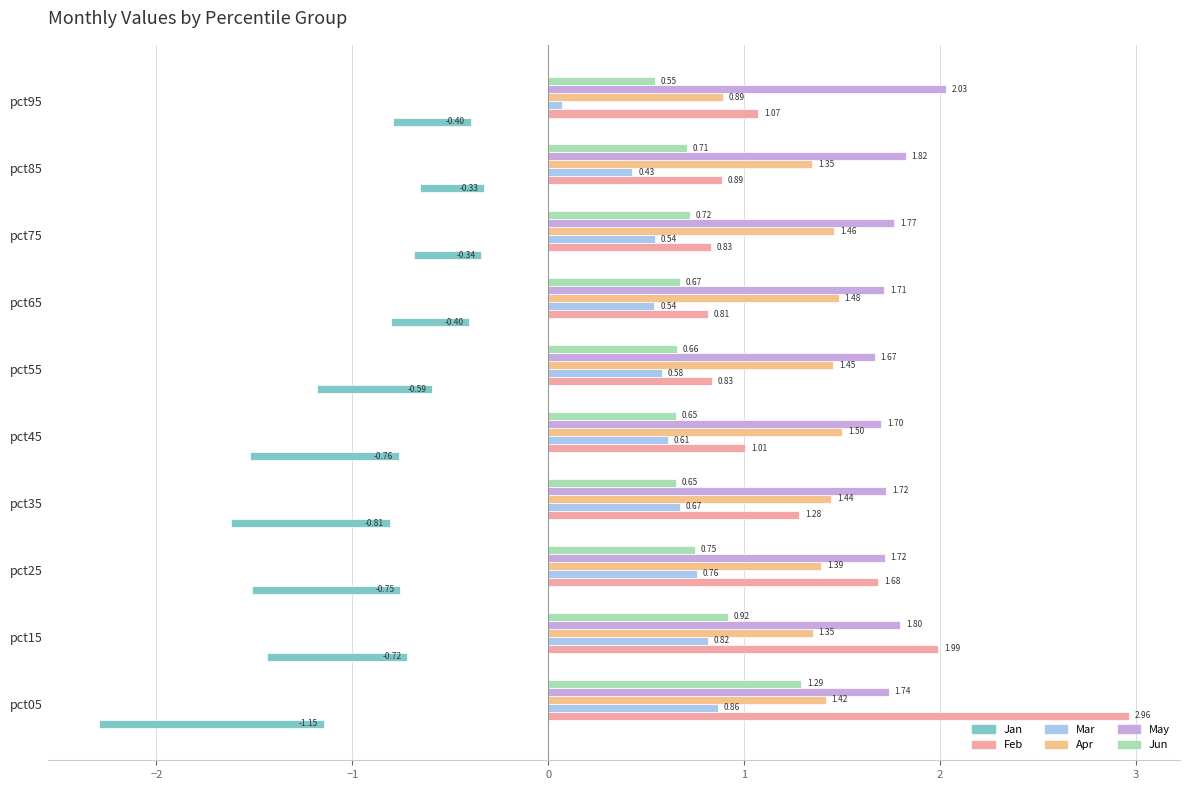

Is the value of Apr at pct95 greater than the value of Jan at pct15?

Yes